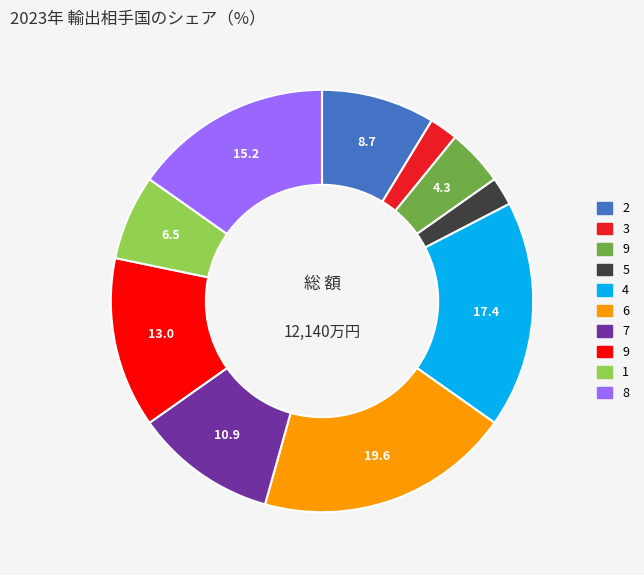

Does any single category account for the majority?

No